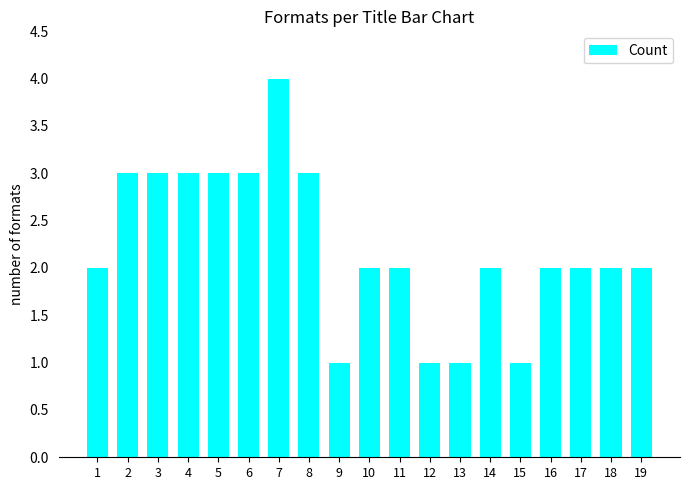

Reading right to left, what are all the values shown in this chart?

2	2	2	2	1	2	1	1	2	2	1	3	4	3	3	3	3	3	2